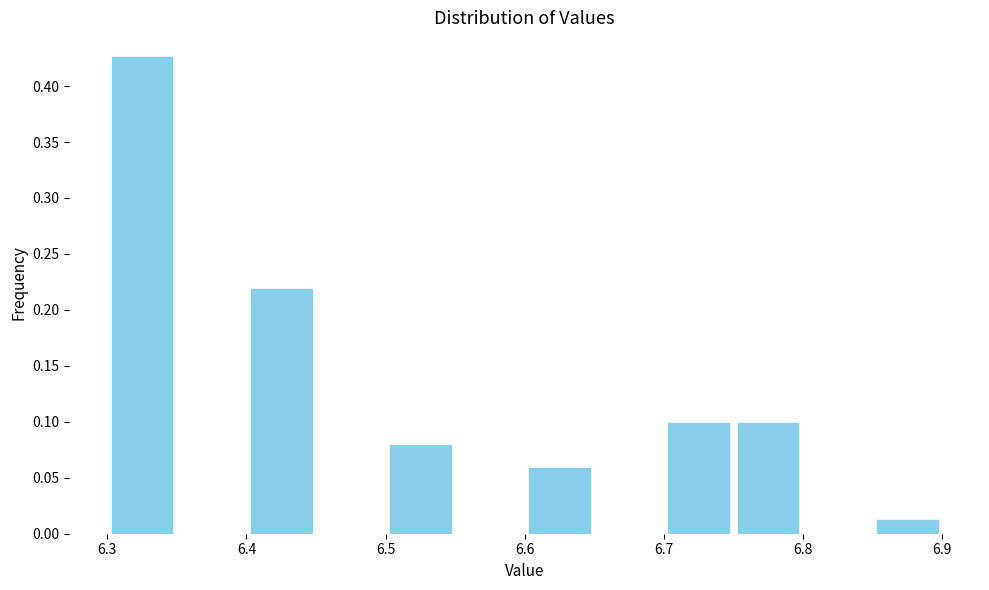

Reading left to right, transcribe this chart: for each bar, give the range it covers on the x-axis and its height. The values are not printed on the chart, so give them approximately, as read against the axis.

6.30 to 6.35: 0.425
6.35 to 6.40: 0
6.40 to 6.45: 0.220
6.45 to 6.50: 0
6.50 to 6.55: 0.080
6.55 to 6.60: 0
6.60 to 6.65: 0.060
6.65 to 6.70: 0
6.70 to 6.75: 0.100
6.75 to 6.80: 0.100
6.80 to 6.85: 0
6.85 to 6.90: 0.015